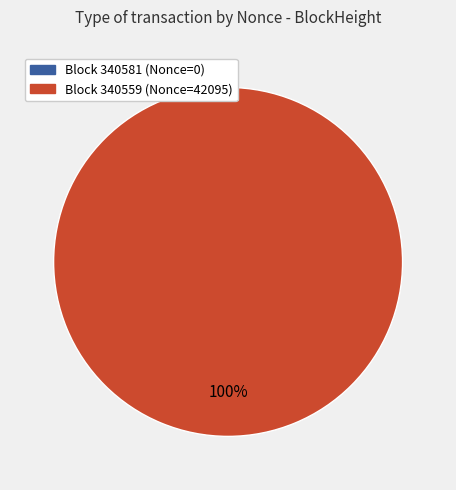

What is the total percentage of 340559 and 340581?

100.0%